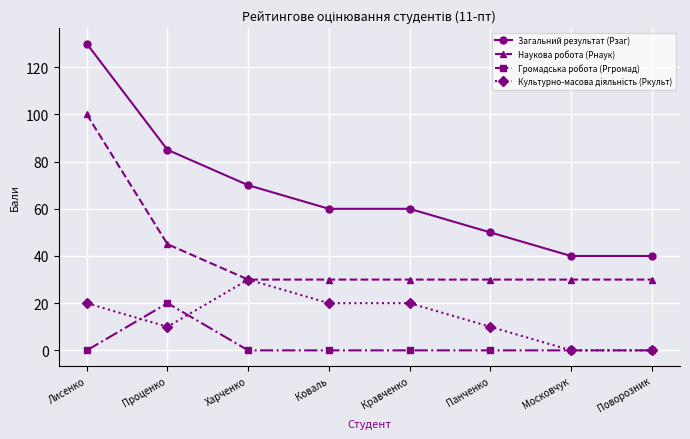

What is the value of the Загальний результат (Рзаг) point at the 6th from the left?

50